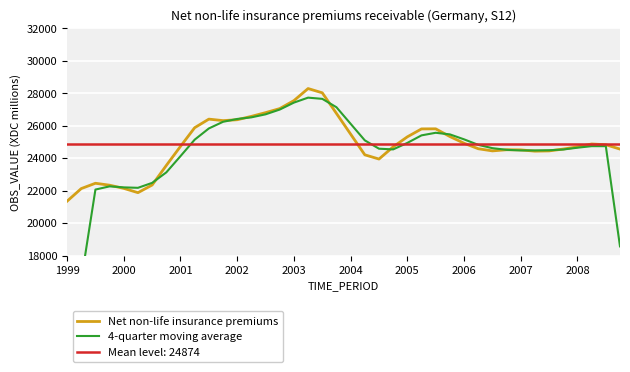

How many values in the Net non-life insurance premiums series exceed 24729?

19